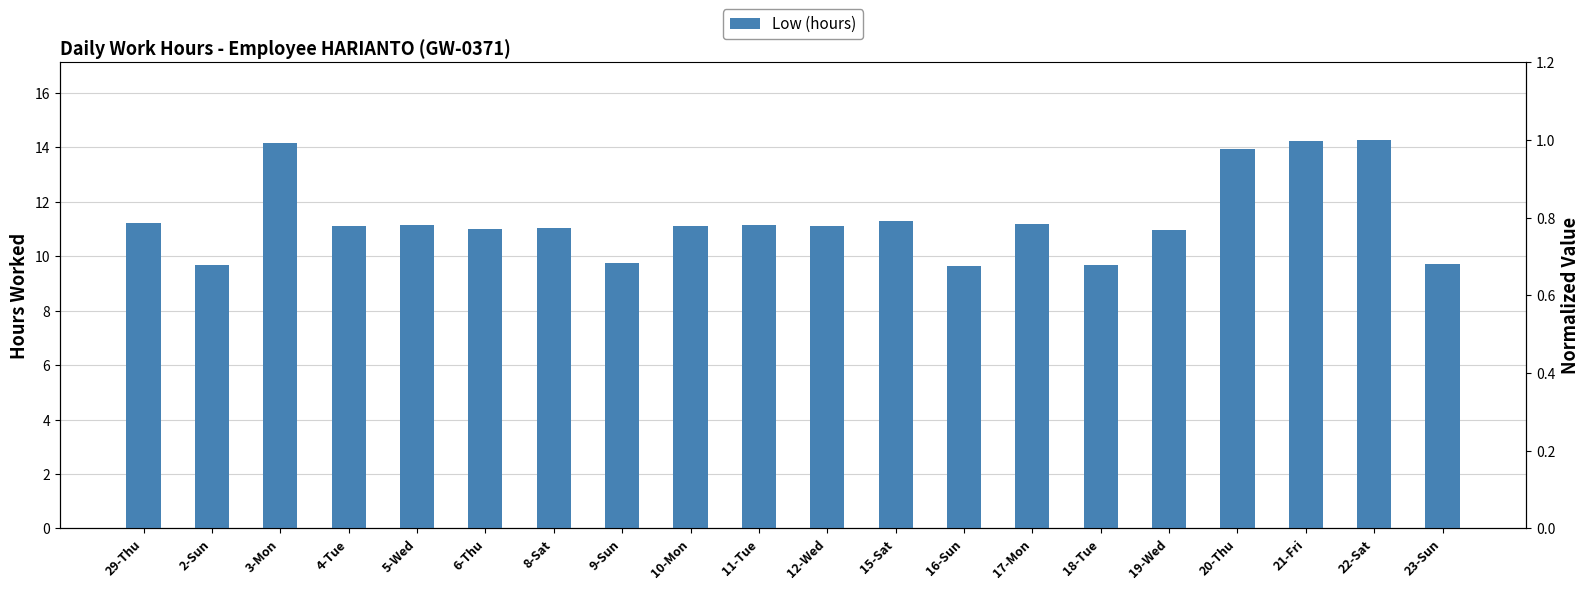

Is it true that Normalized Hours equals 1.1 at 9-Sun?

False